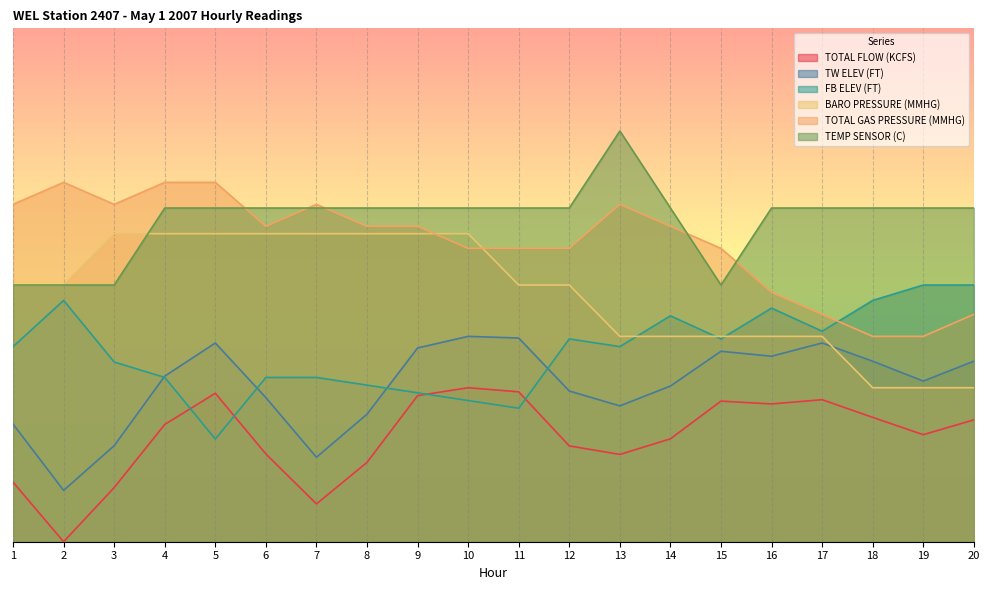

How many values in the TOTAL GAS PRESSURE (MMHG) series exceed 529?

11